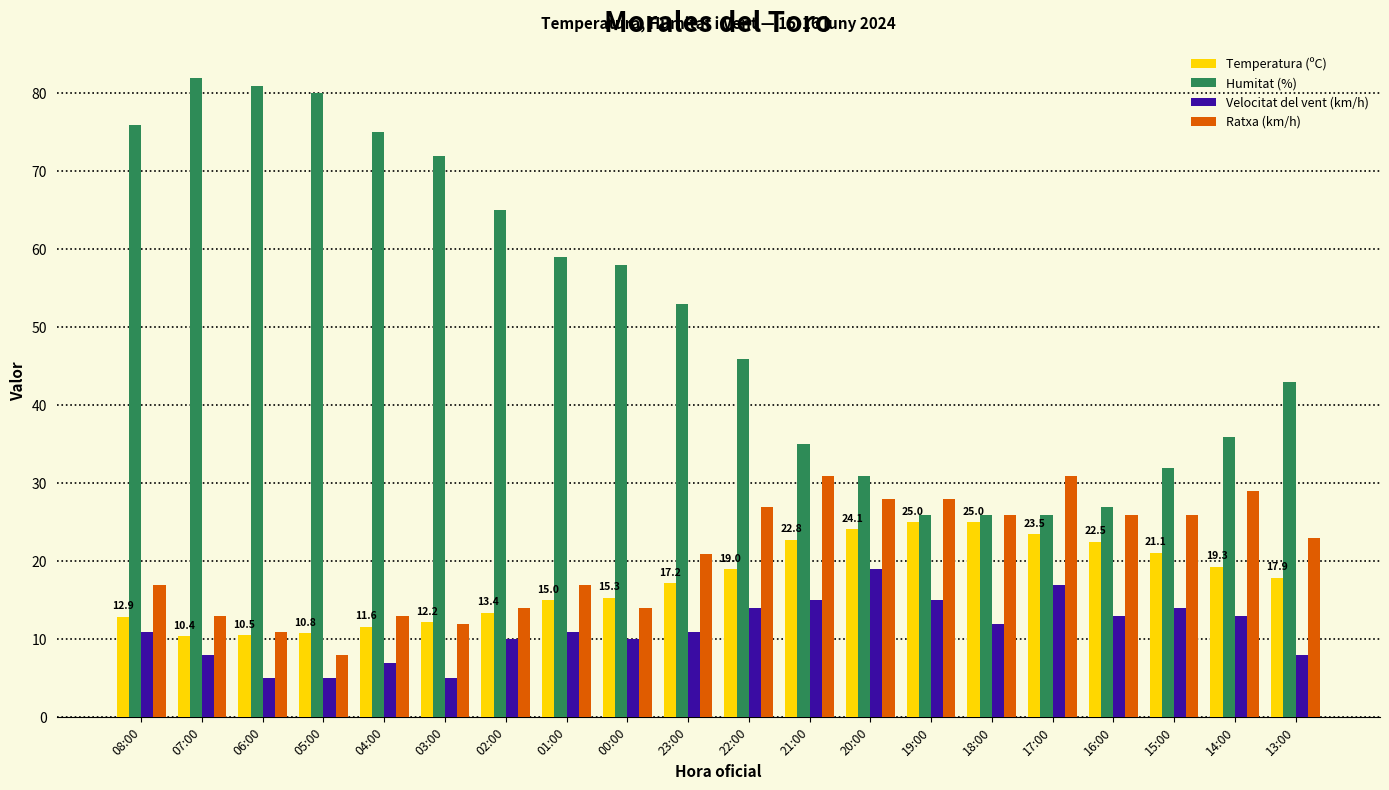

True or false: Humitat (%) has a value of 20.9 at 22:00.

False